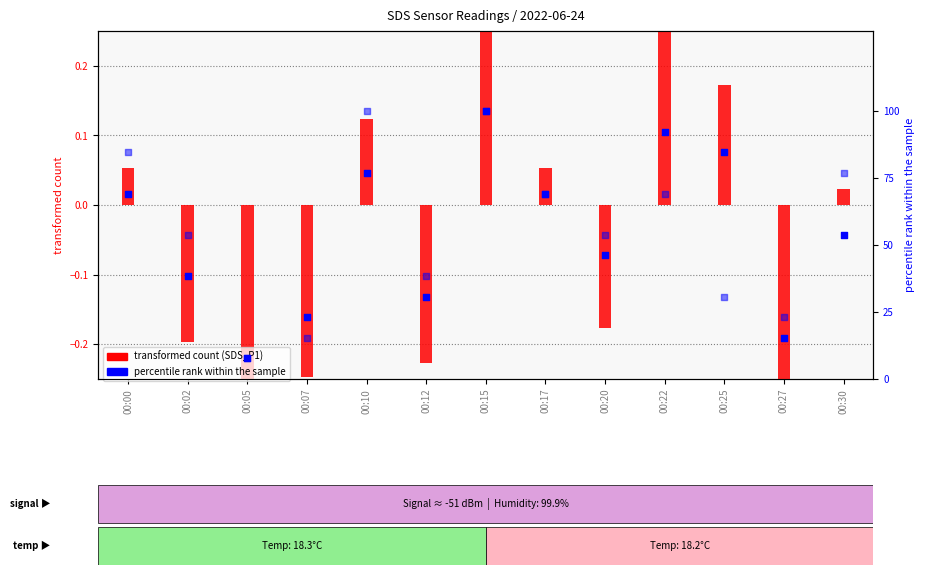

At how many categories does at least one series exceed 80?

5